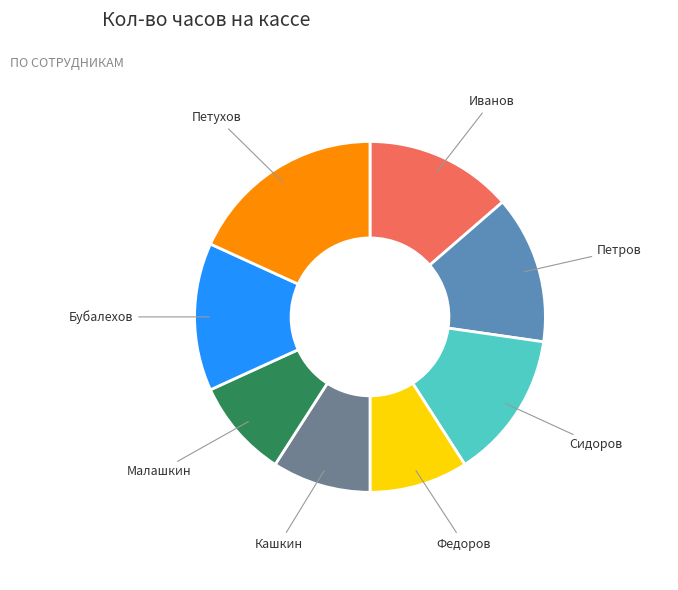

What is the ratio of the value at Иванов to the value at Петров?

1.0